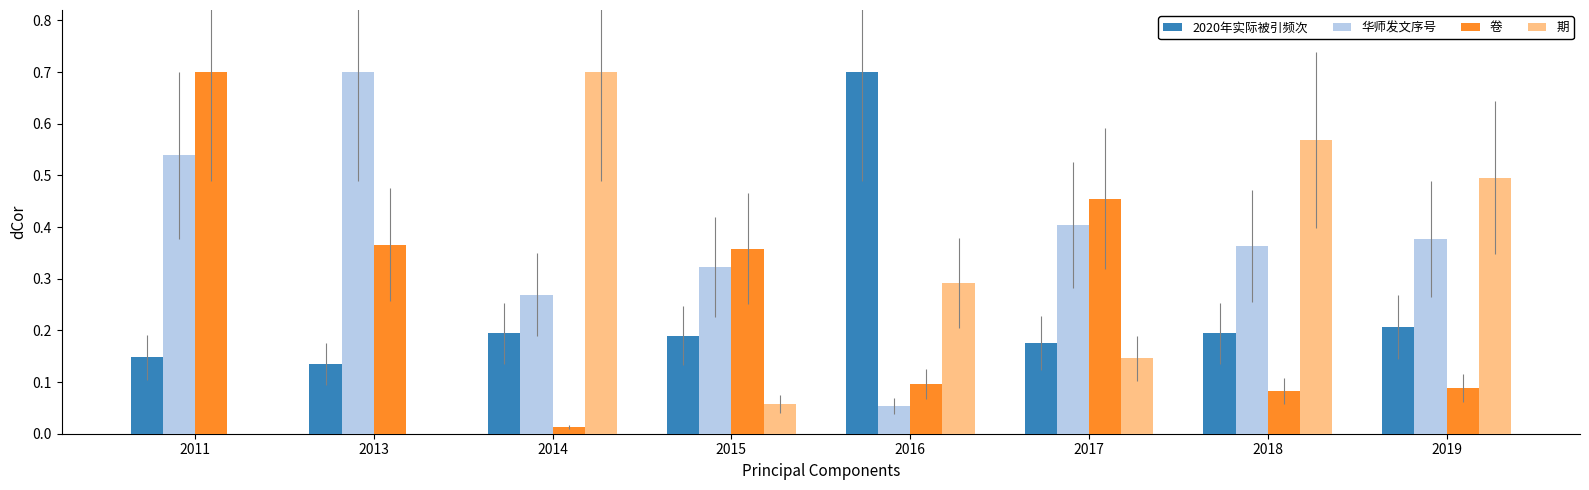

What is the highest value of the 华师发文序号 series?

0.7